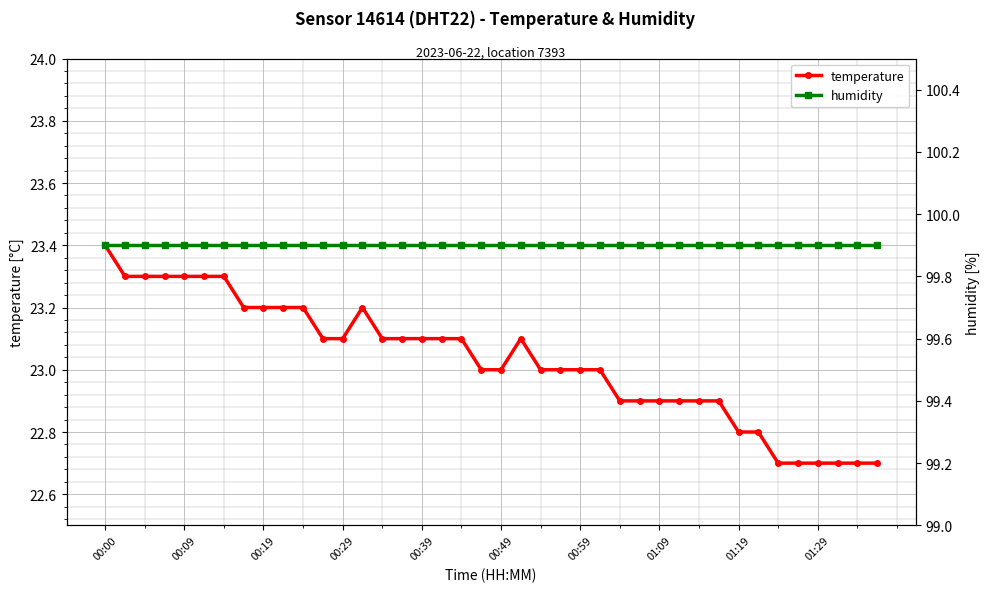

The value of temperature at 01:29 is 22.7. True or false?

True